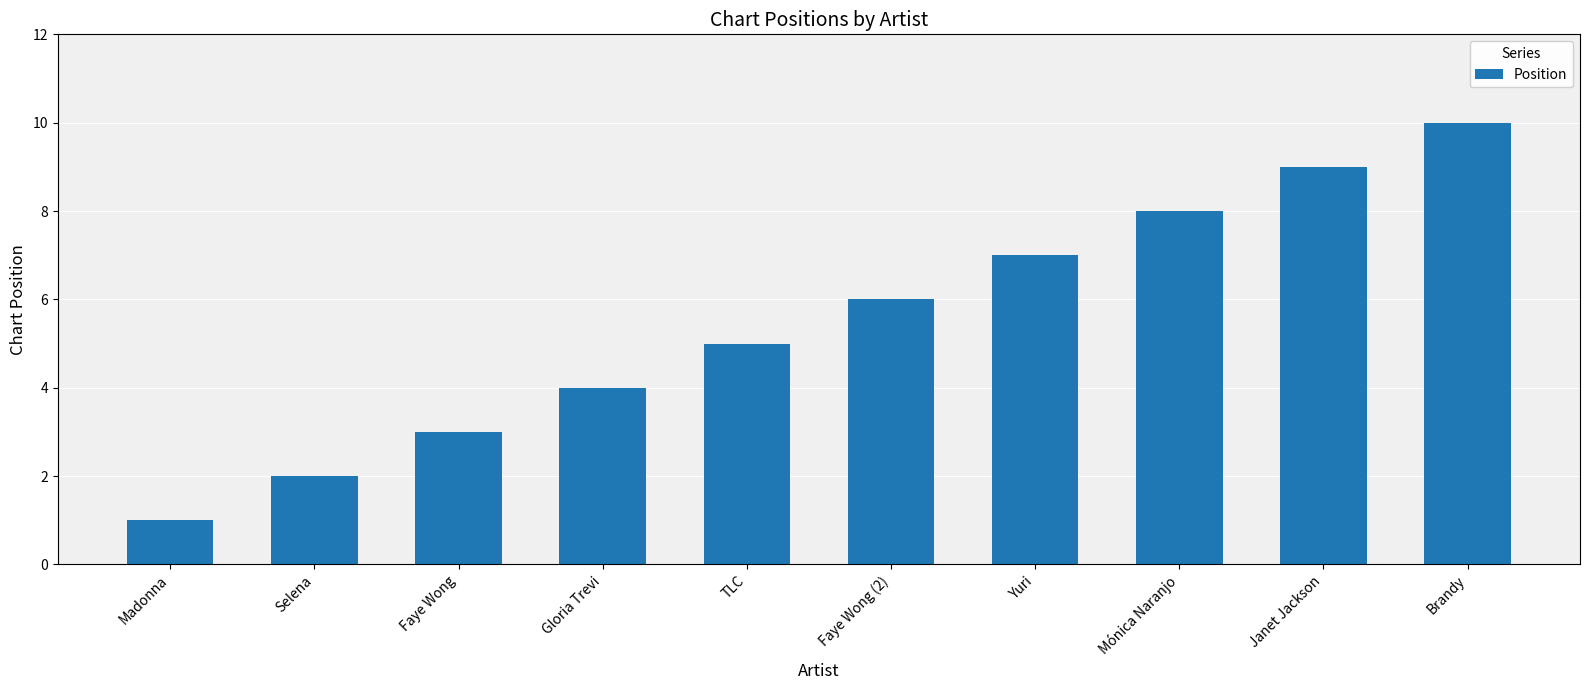

How many data points does each series have?

10